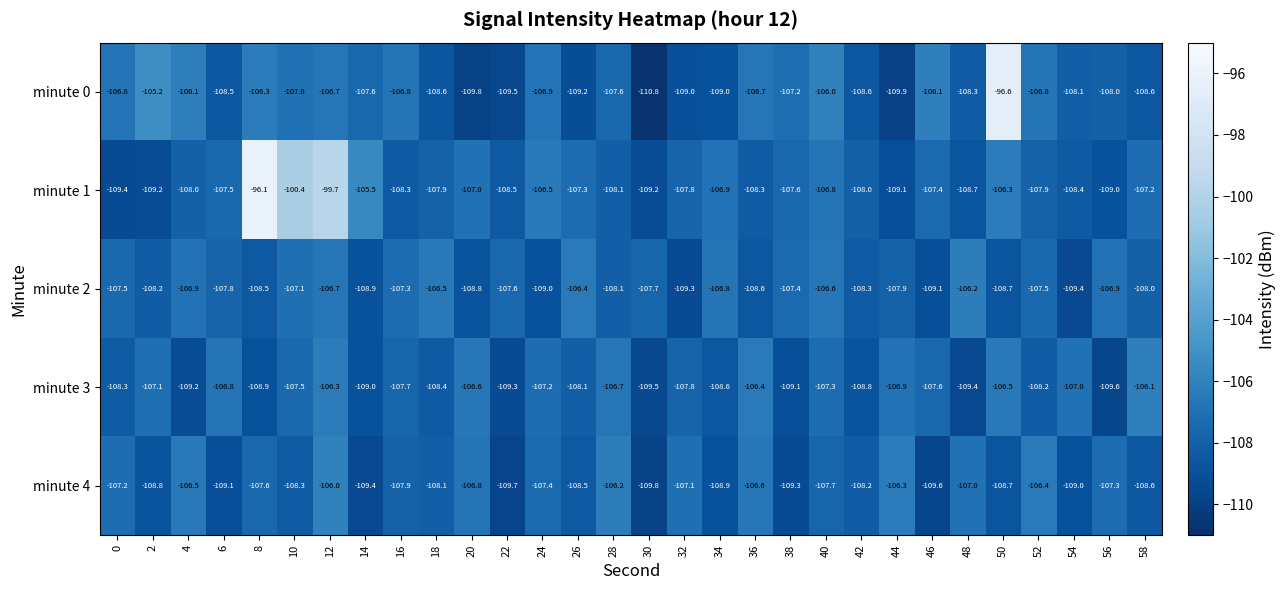

At which label does minute 4 first exceed -107?

4